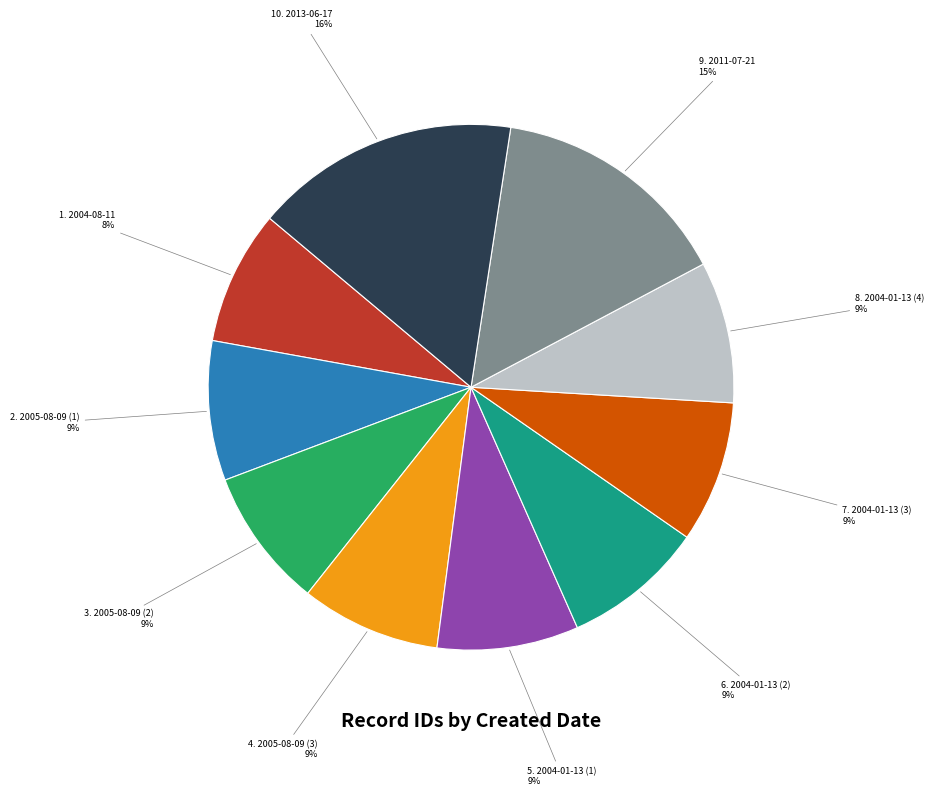

To the nearest percent, what is the difference between the largest and smallest slice percentages?

8%